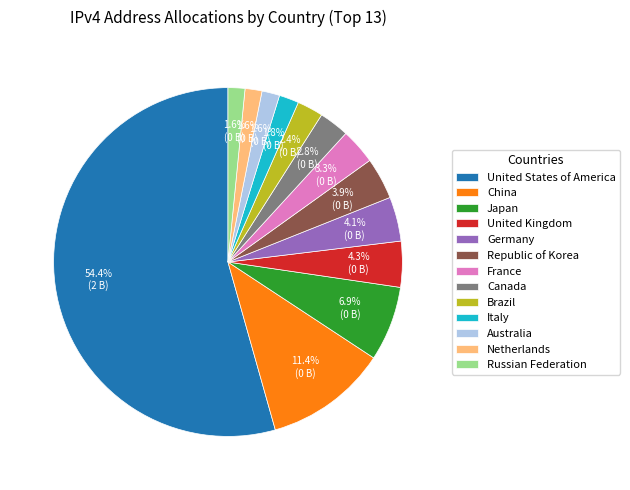

What is the majority slice?

United States of America